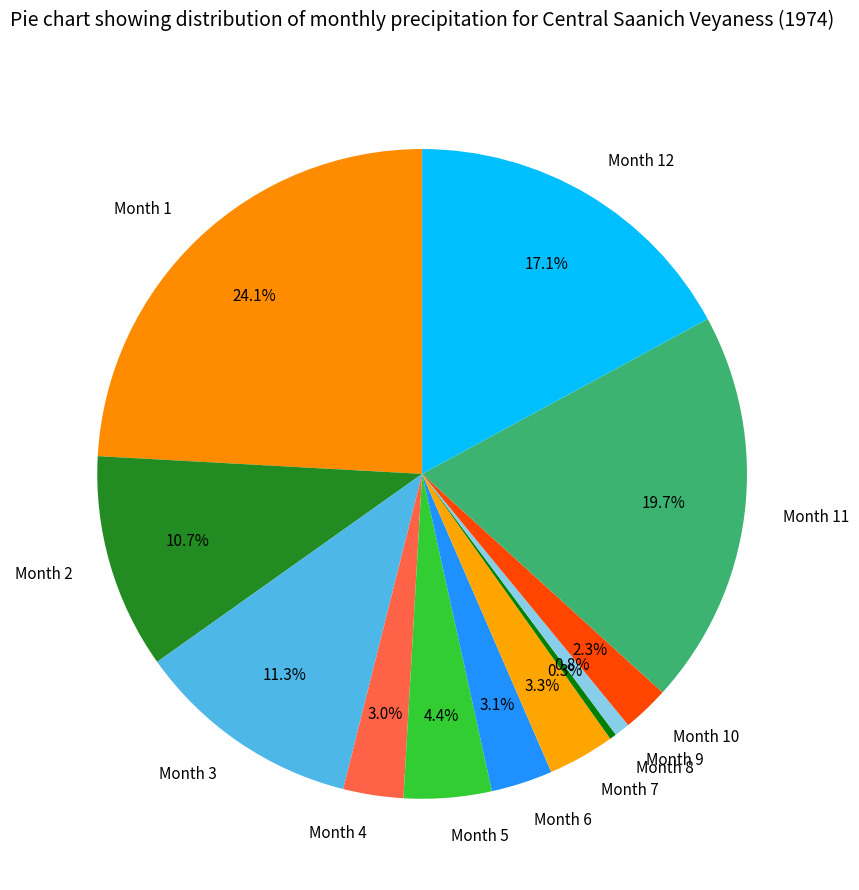

Which category has the biggest portion of the pie?

Month 1